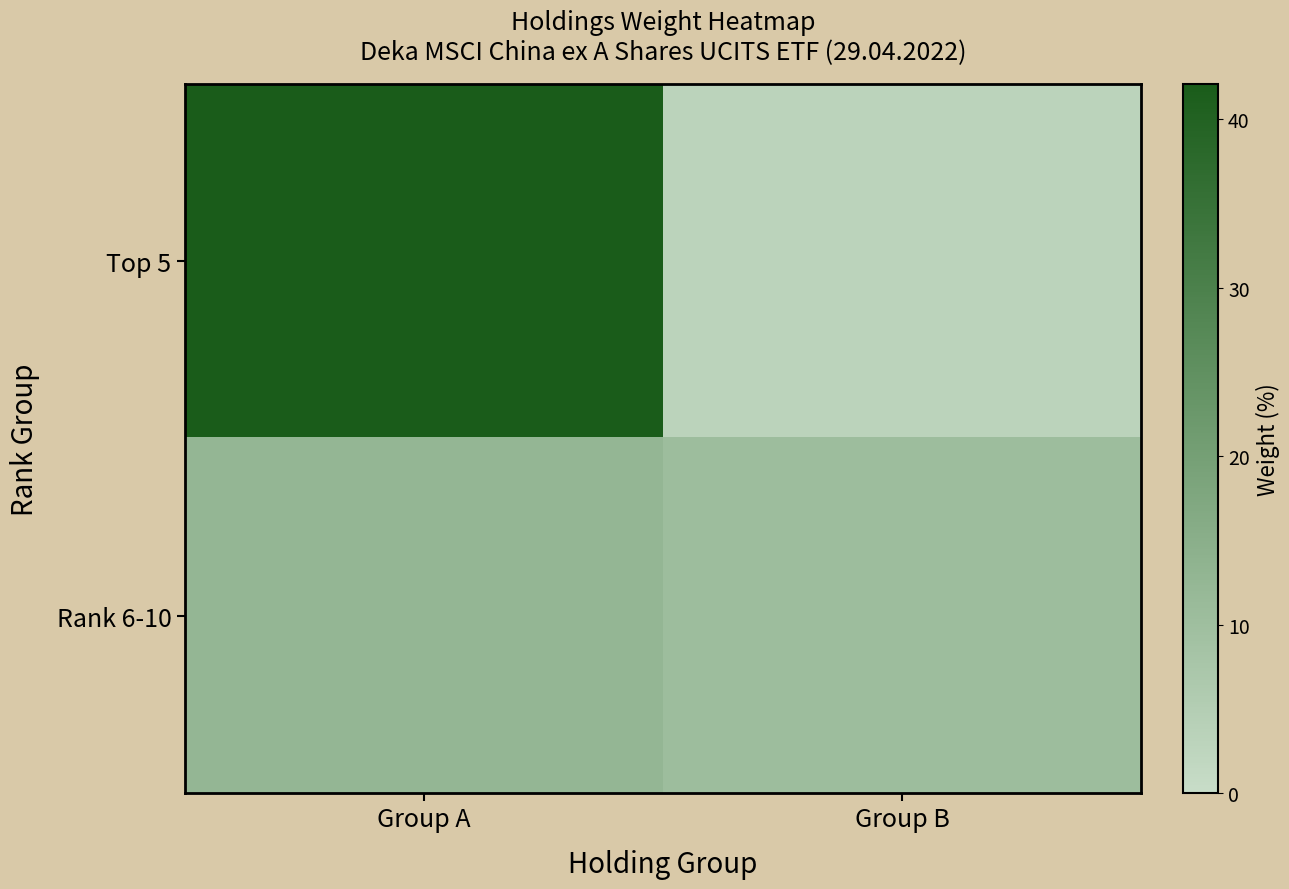

Which series has the widest spread of values?

Top 5